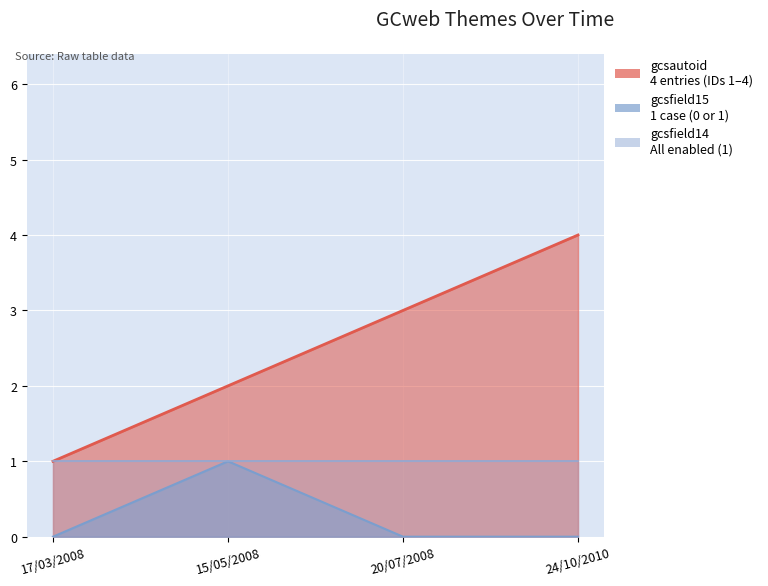

The value of gcsfield14 at 17/03/2008 is 1. True or false?

False